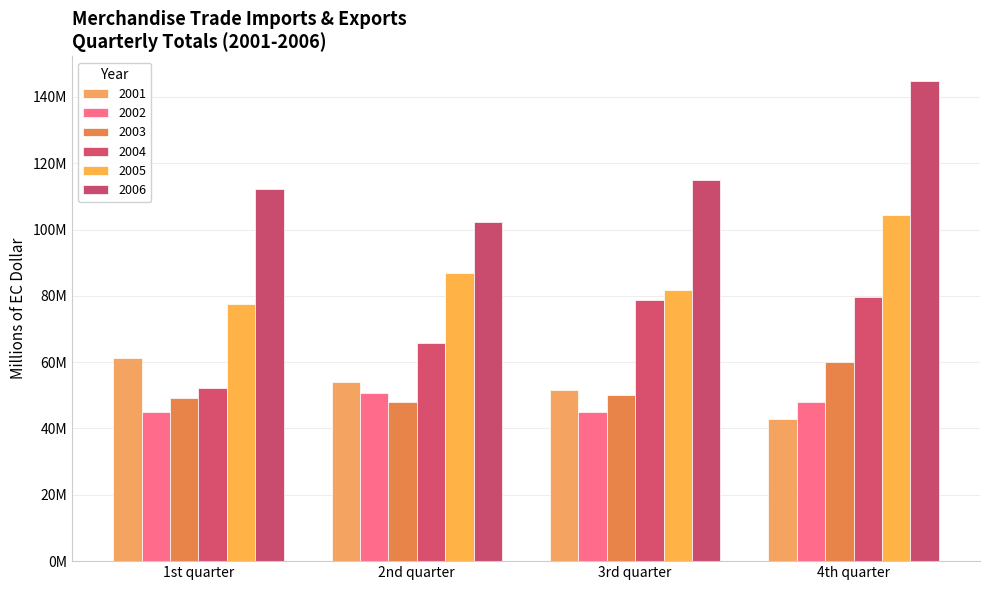

Does the chart contain any negative values?

No